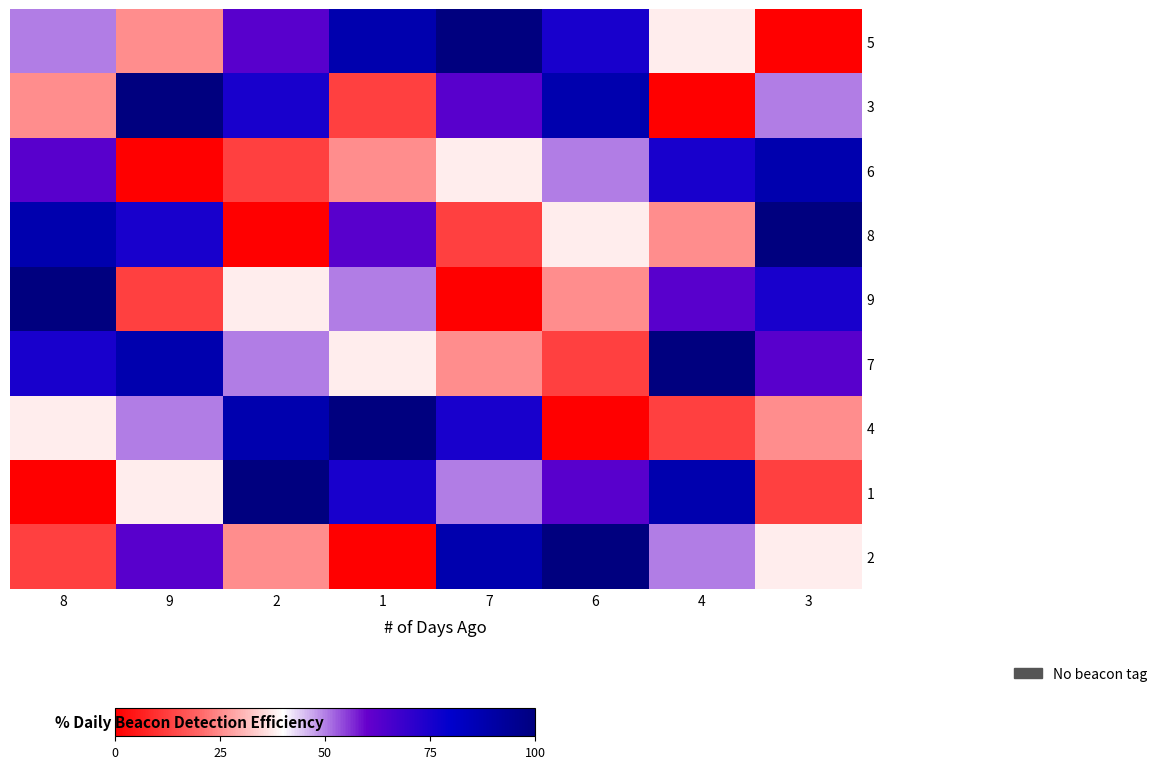

What is the total value across all series at 3?

450.0